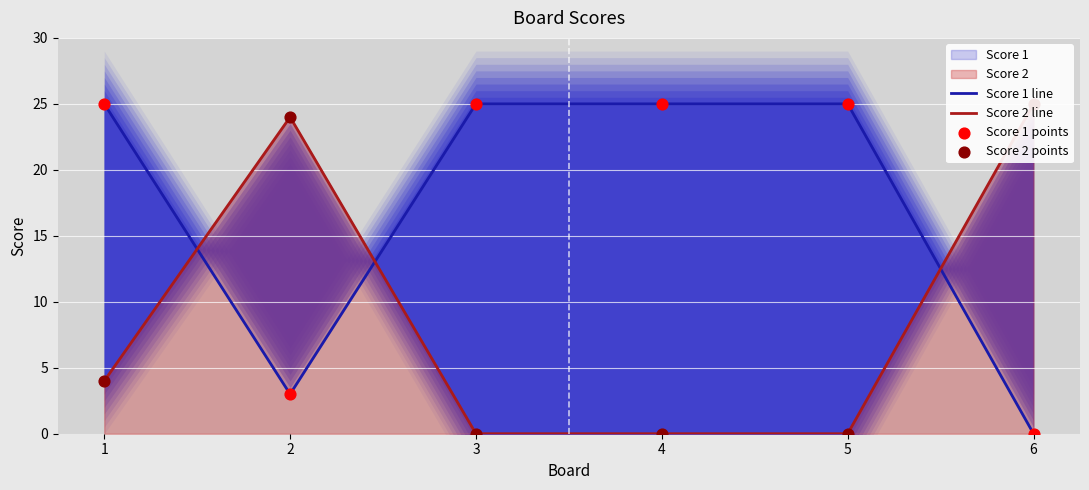

At which category is the sum across all series the highest?

1